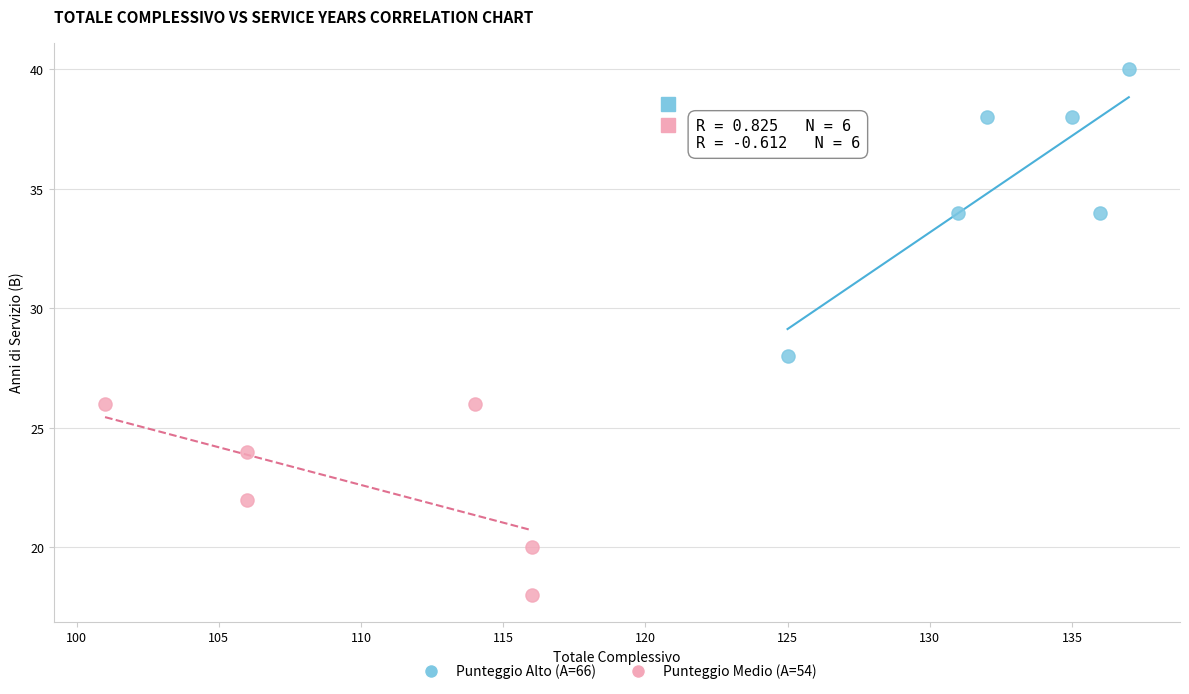

Which series contains the highest Y value?

Punteggio Alto (A=66)